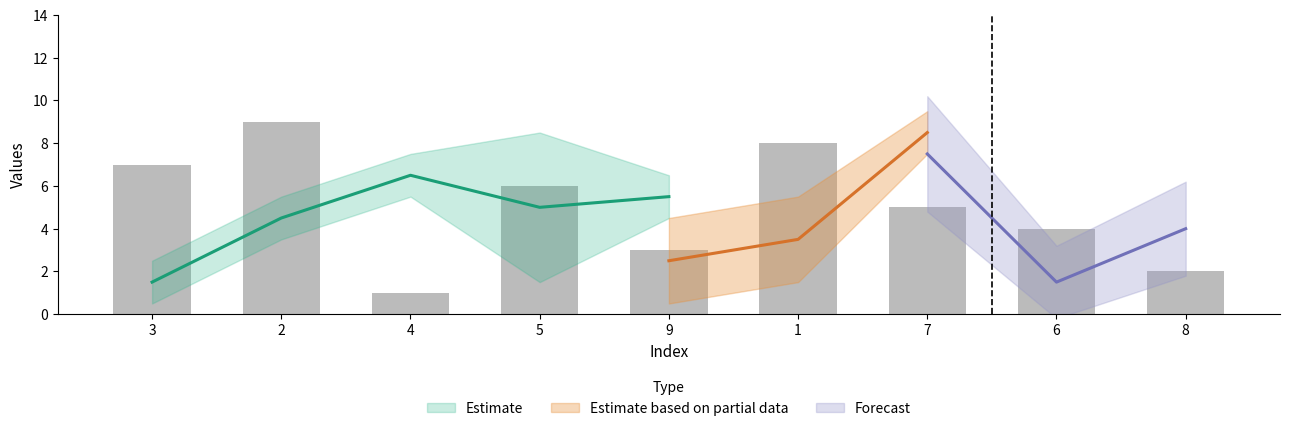

Is it true that col_7 equals 1 at 3?

False